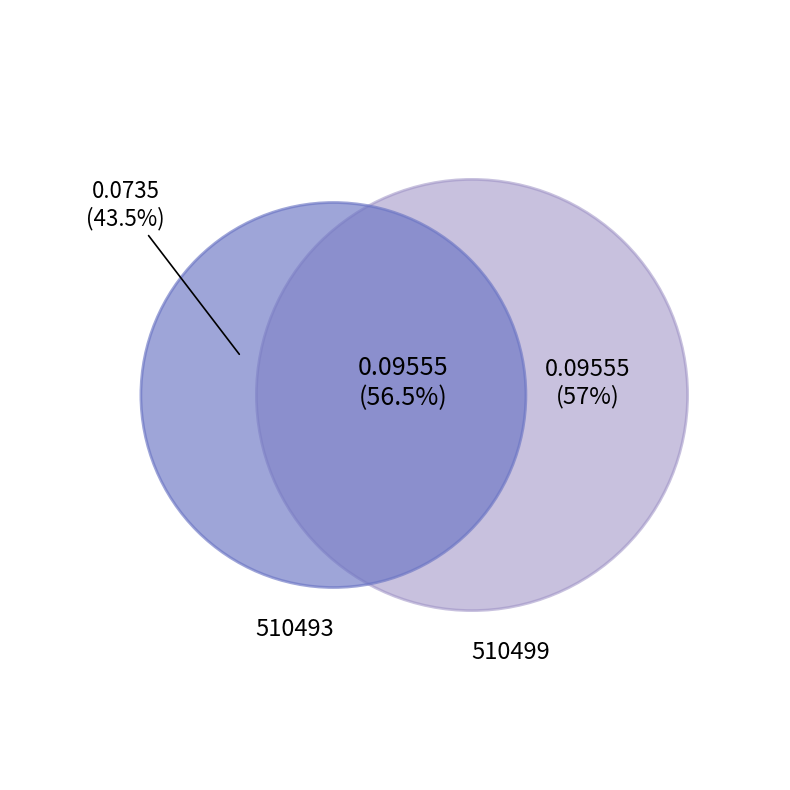

To the nearest percent, what portion does 510499 represent?

57%